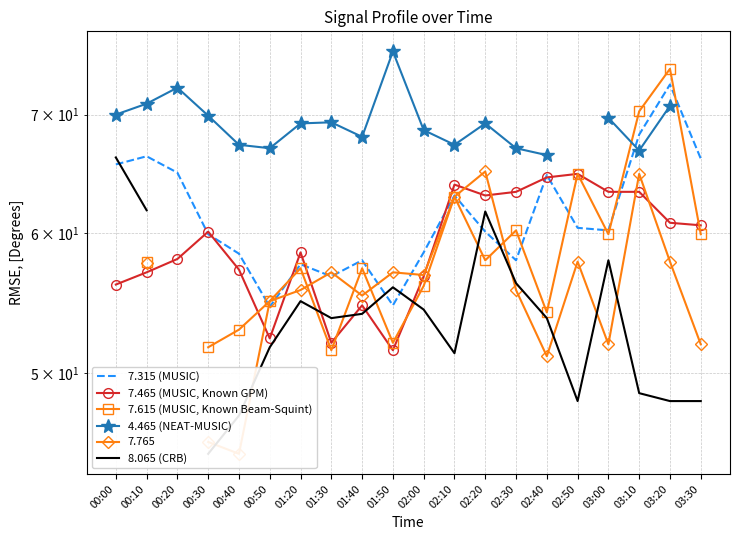

Which series has the largest total across all categories?

7.315 (MUSIC)